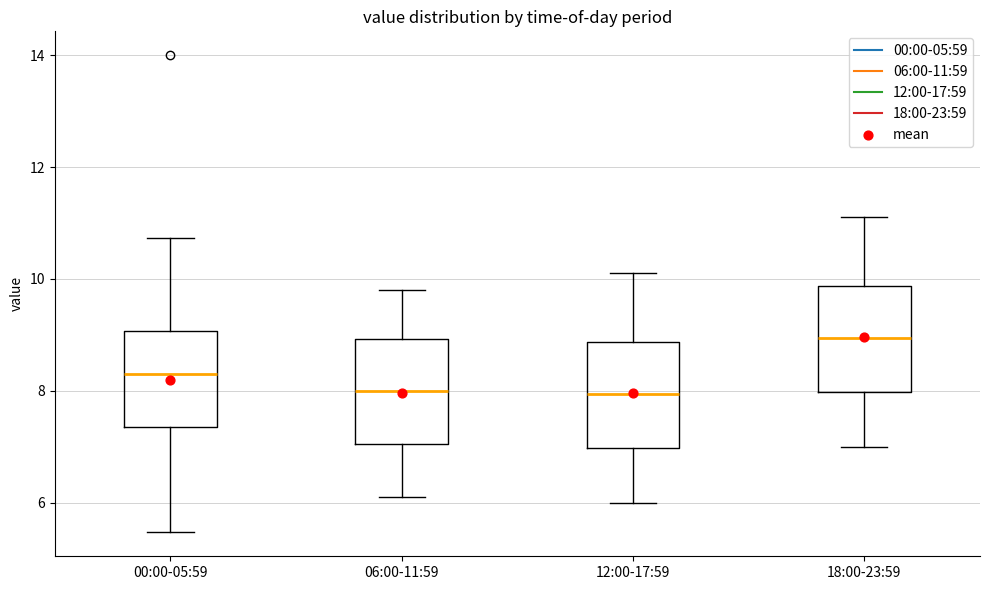

Where does the lower whisker of the box for 18:00-23:59 end on the y-axis? The values are not printed on the chart, so give them approximately, as read against the axis.

7.0